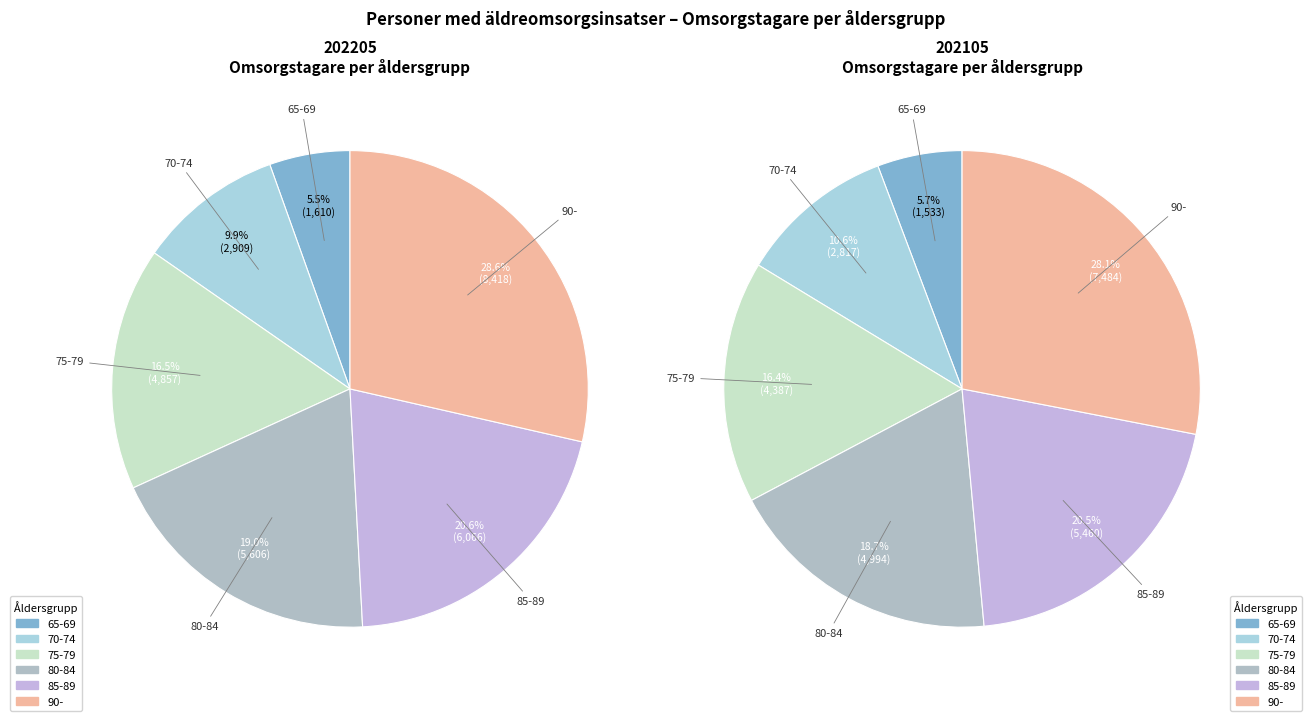

What percentage is the 75-79 slice, to the nearest percent?

16%